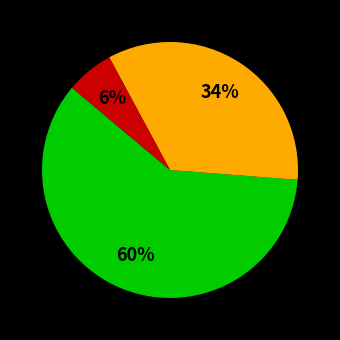

Is there any slice that represents more than half of the pie?

Yes